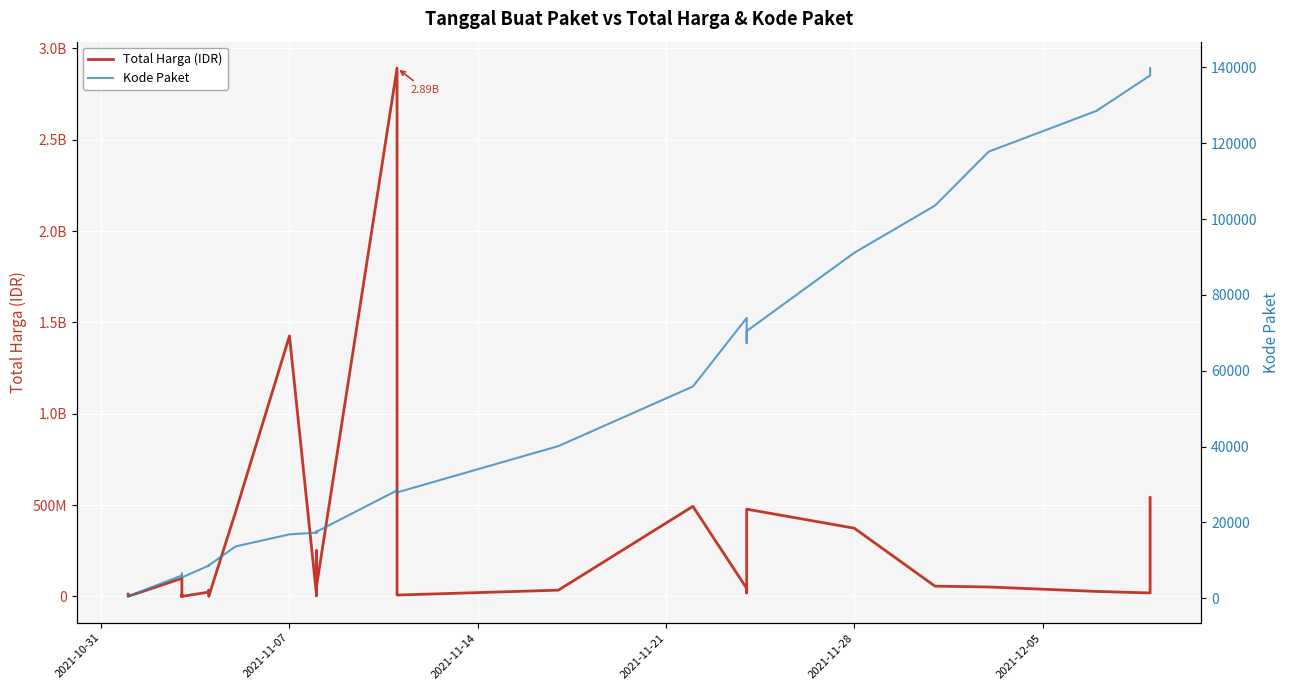

How many lines are shown in the chart?

2